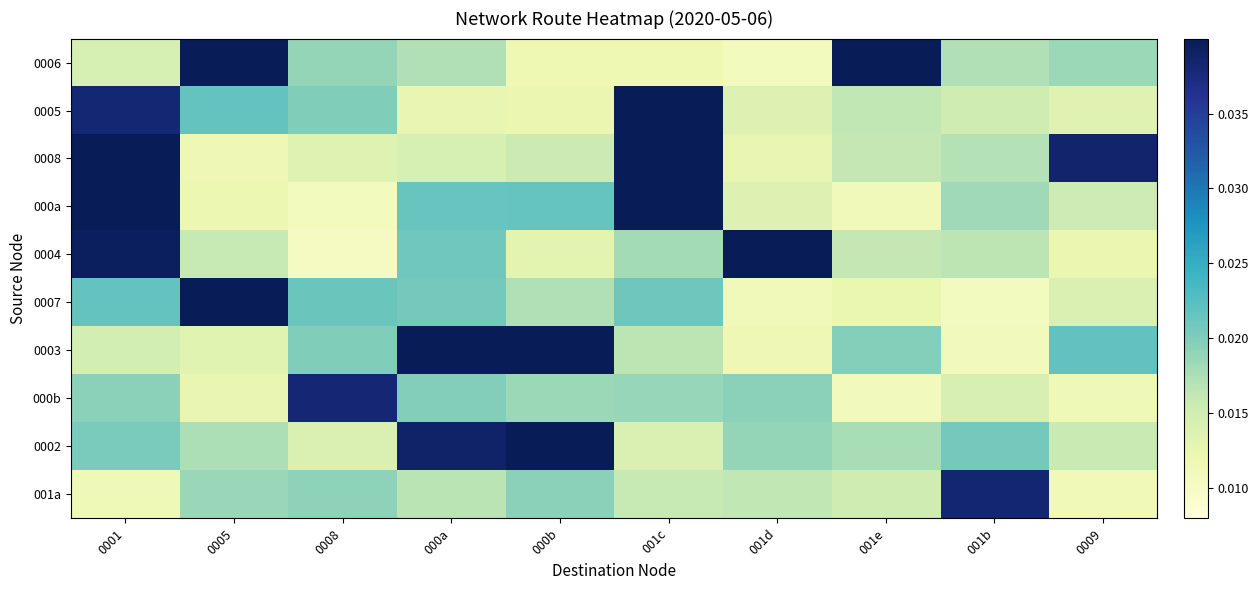

Rank the series at 0009 from lowest to highest value.

001a, 000b, 0004, 0005, 0007, 000a, 0002, 0006, 0003, 0008